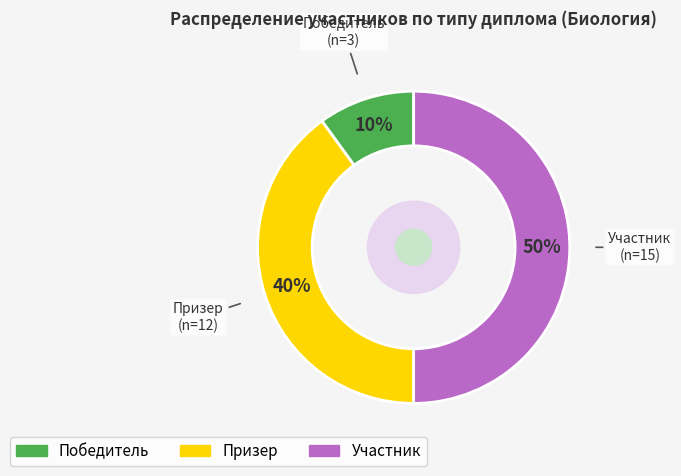

Approximately how many times larger is the value at Призер compared to Участник?

0.8